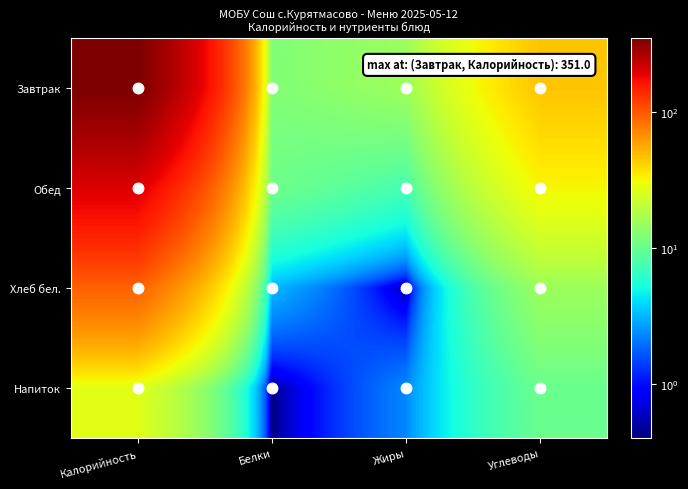

At which category is the sum across all series the highest?

Калорийность